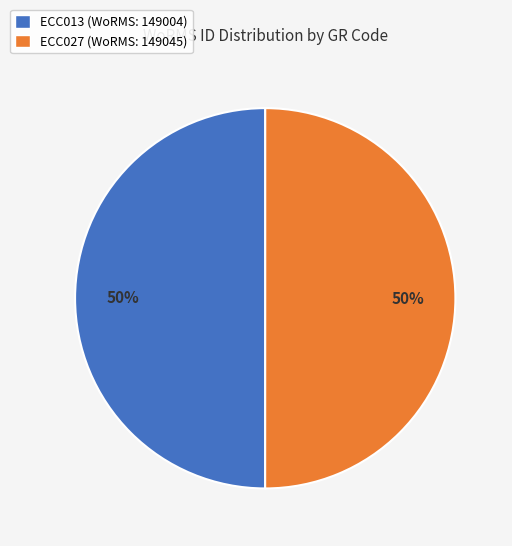

Count the number of slices in the pie.

2